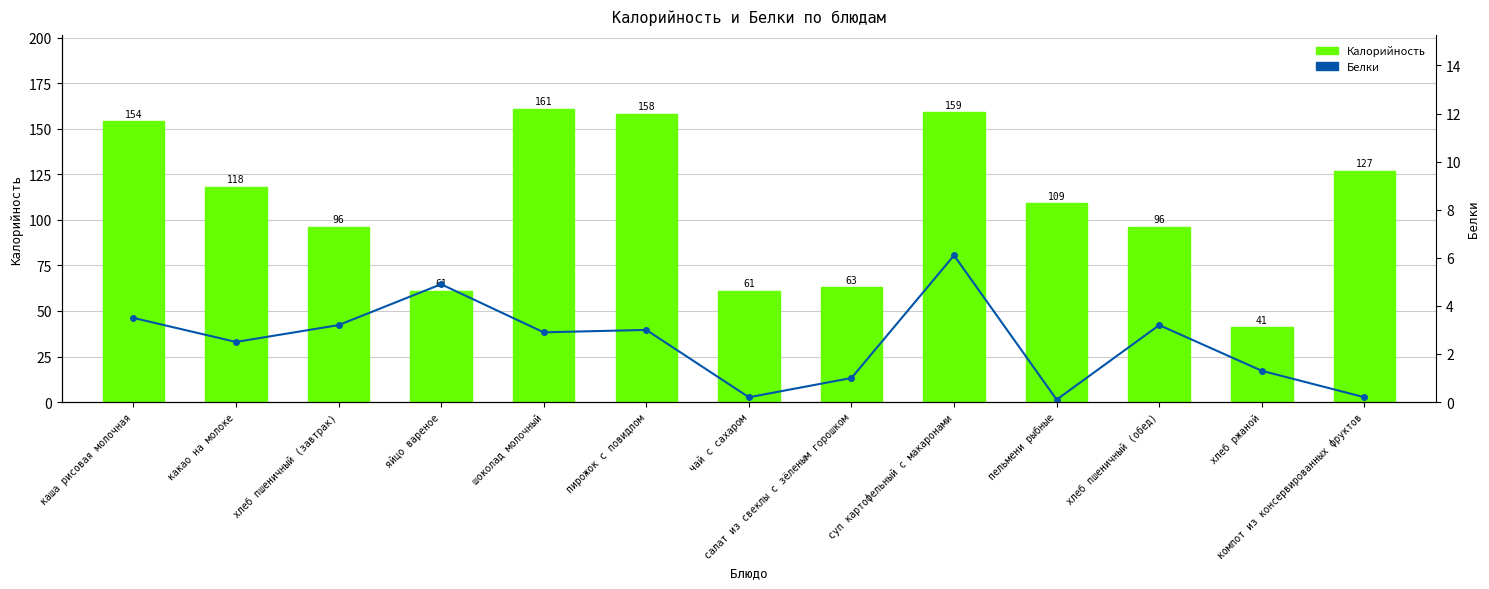

Is the value of Белки at пирожок с повидлом greater than the value of Калорийность at пельмени рыбные?

No